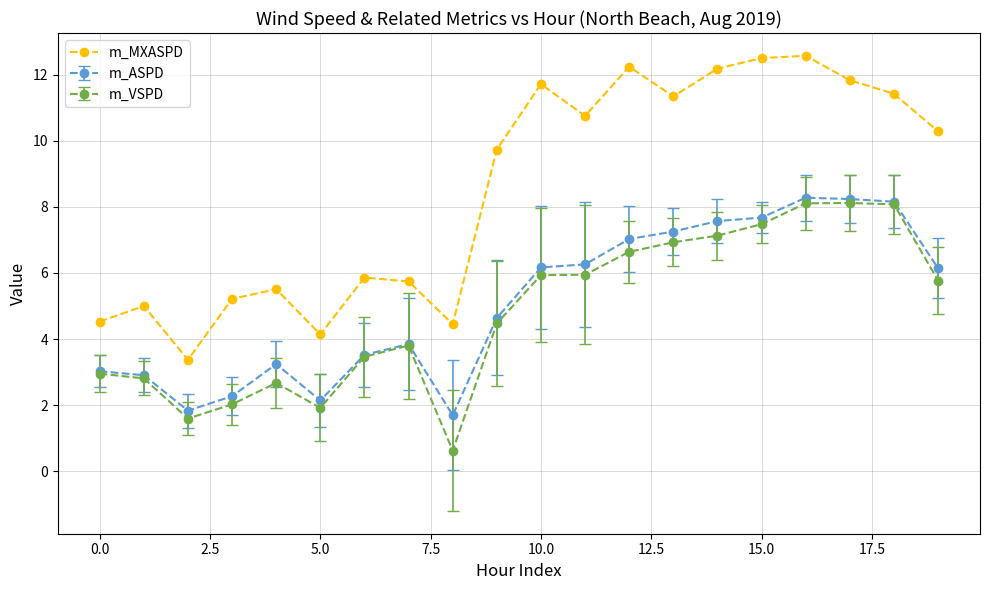

How many lines are shown in the chart?

3